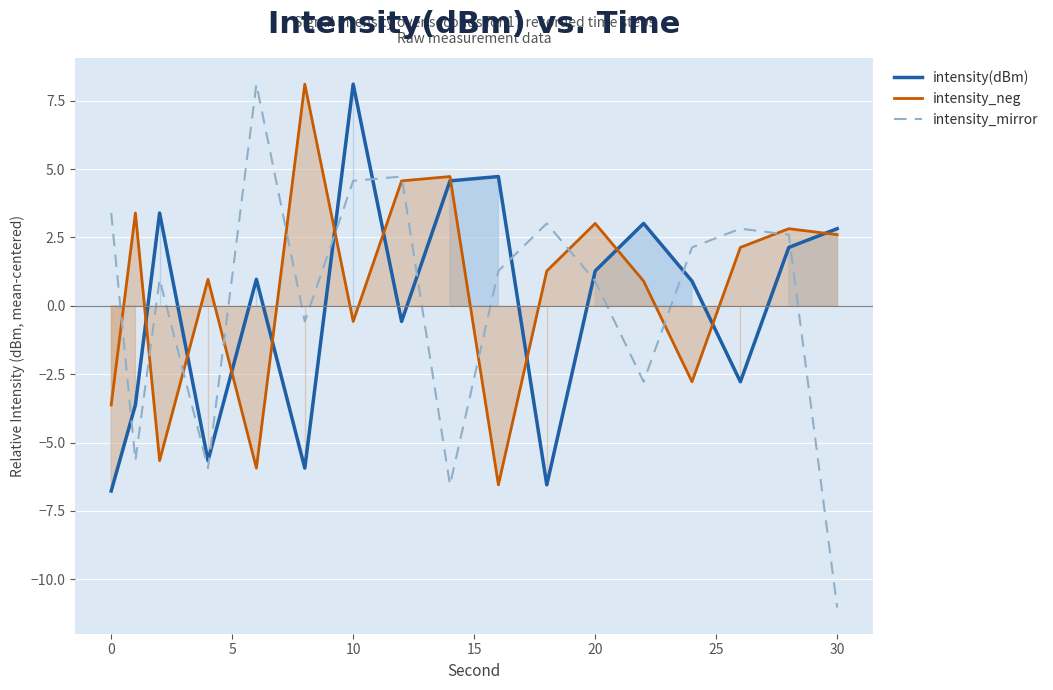

What is the difference between the second highest and minimum values in the intensity_neg series?

11.3